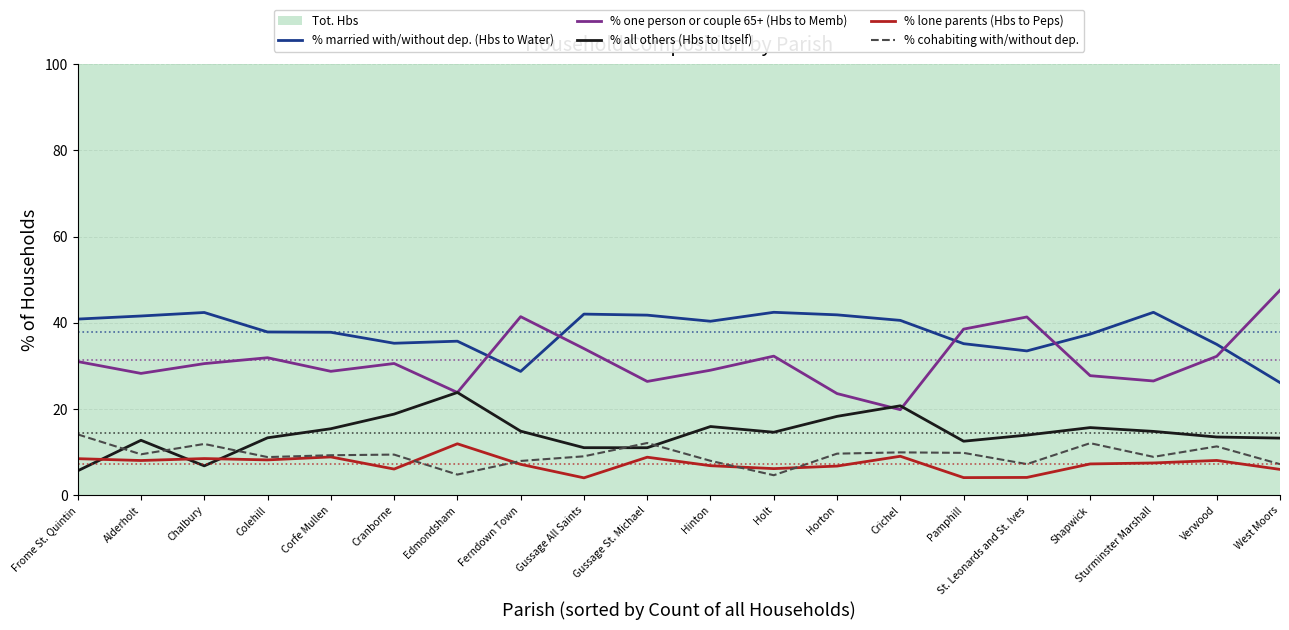

Does the chart display data point markers on the line(s)?

No